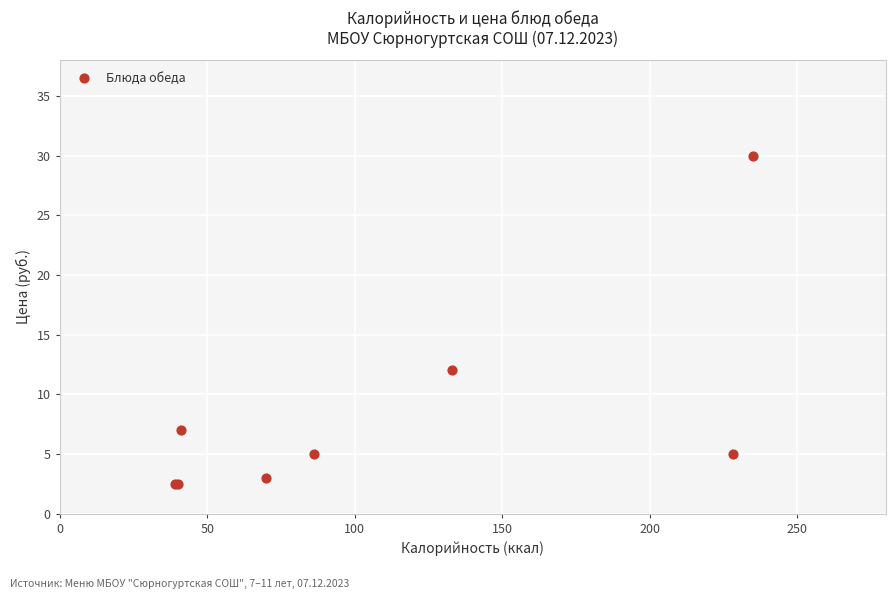

What Y value in the scatter plot is closest to 16?

12.0